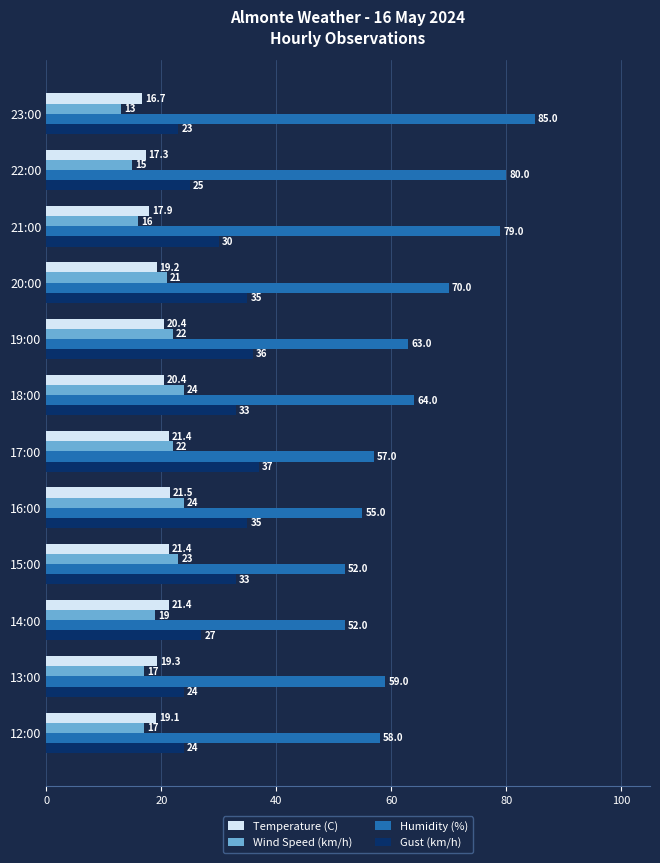

What is the minimum value for Temperature (C)?

16.7